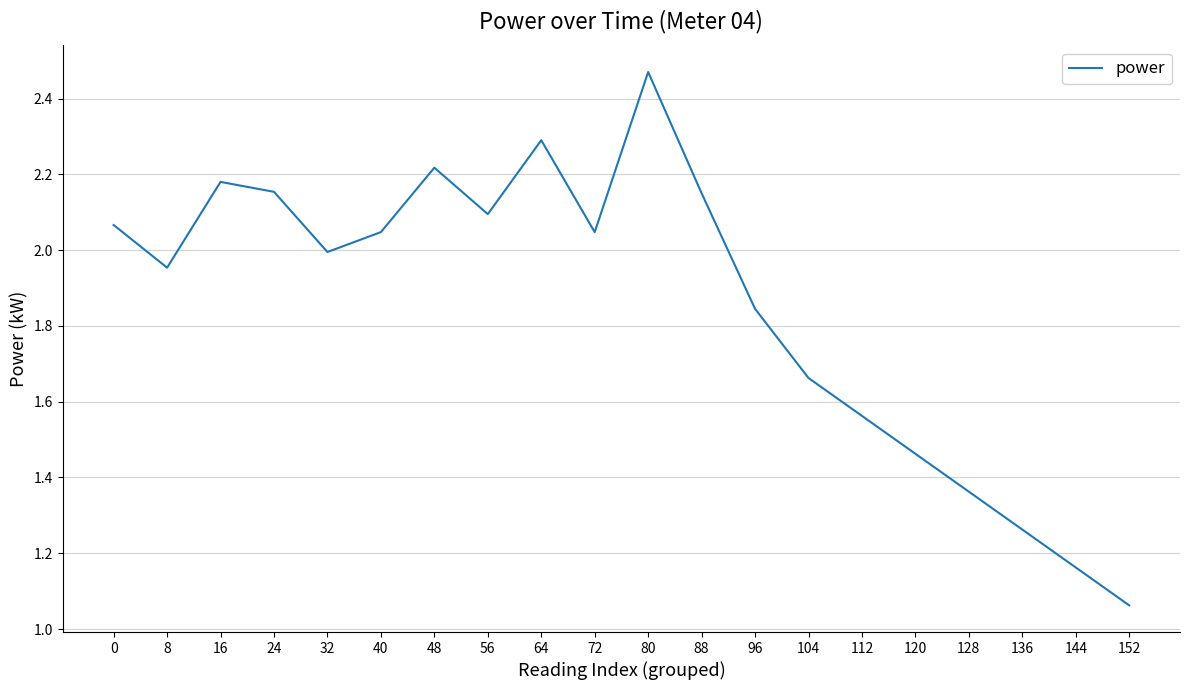

At which category does the data reach its first local valley?

8